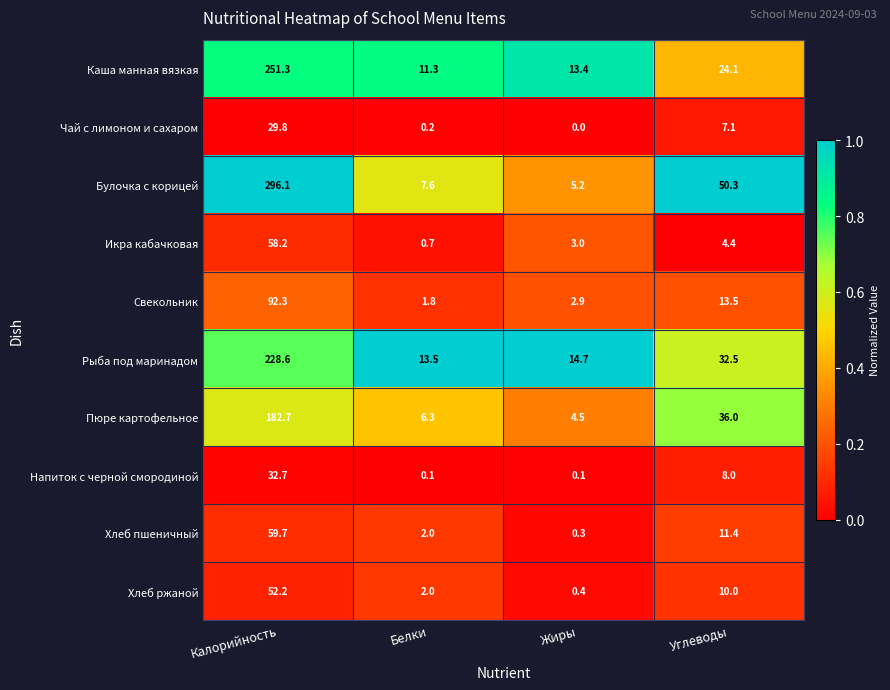

Where is Свекольник nearest to the value 47?

Углеводы